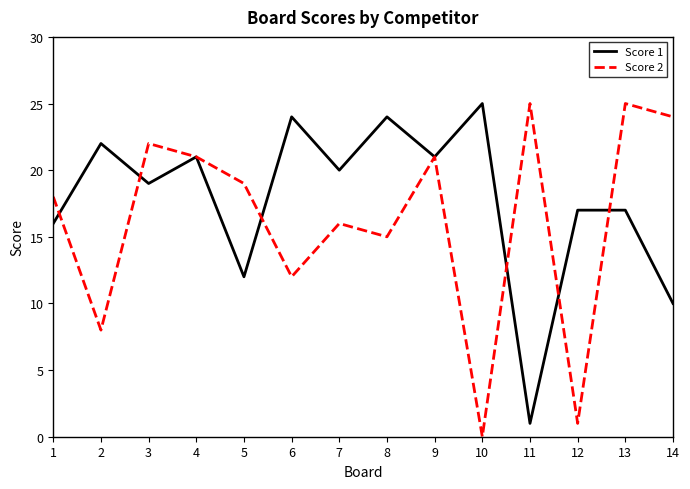

Is the value of Score 1 at 6 greater than the value of Score 2 at 6?

Yes